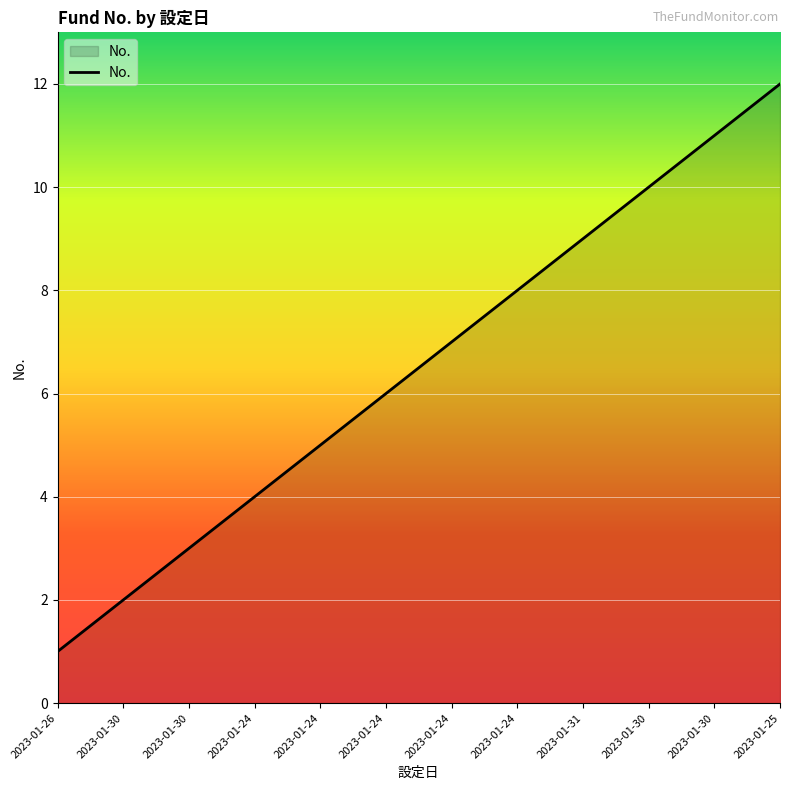

Does the chart have visible grid lines?

Yes